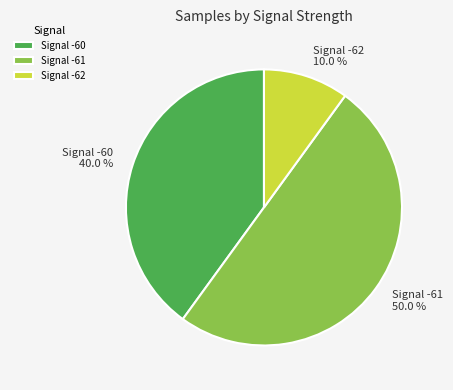

Combined, do Signal -62 10.0 % and Signal -61 50.0 % account for over 50%?

Yes